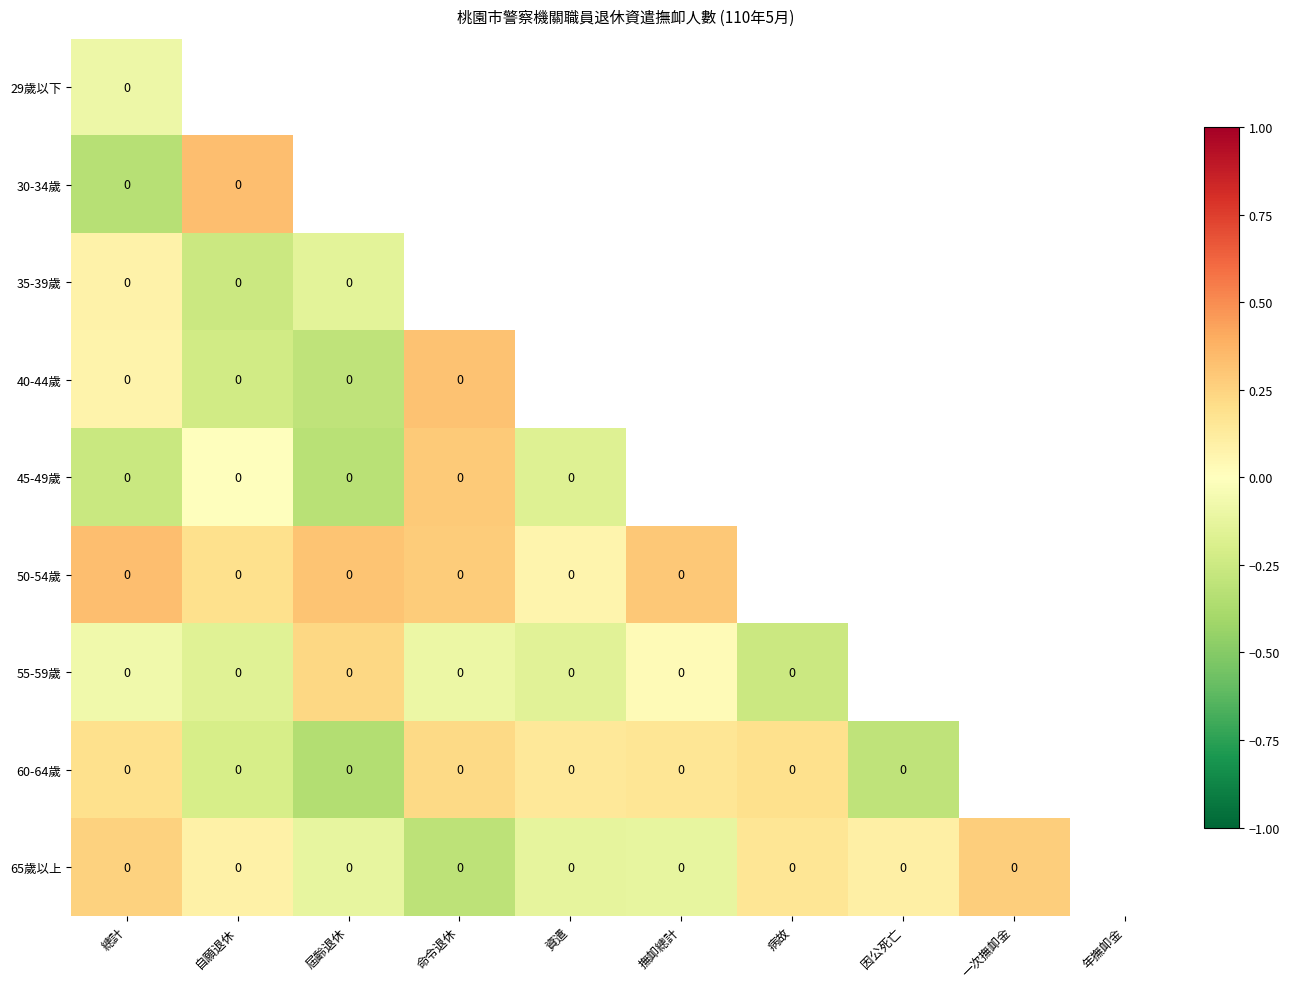

The 65歲以上 series shows 0.2 at 一次撫卹金. True or false?

False